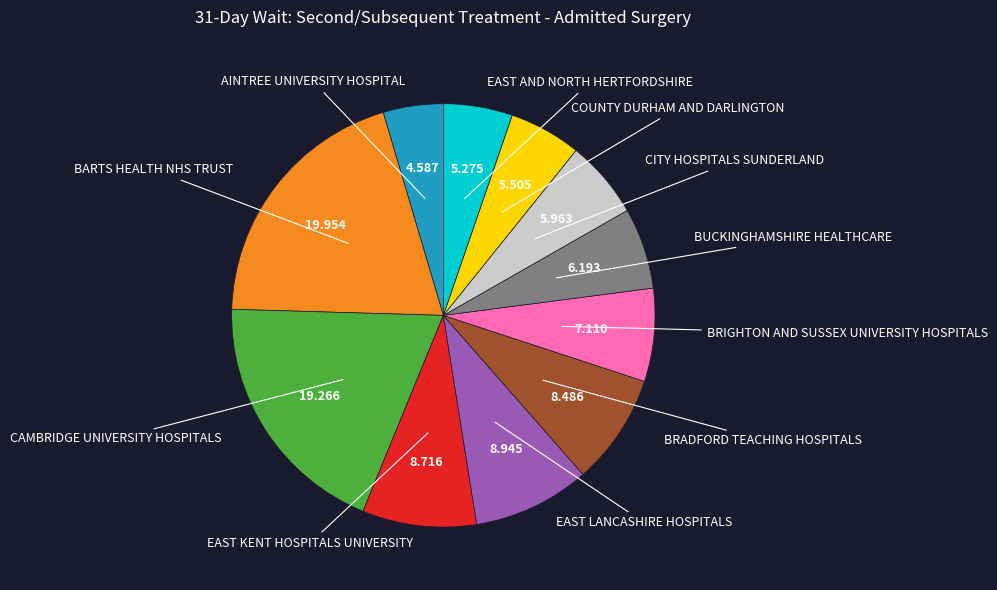

Does any single category account for the majority?

No